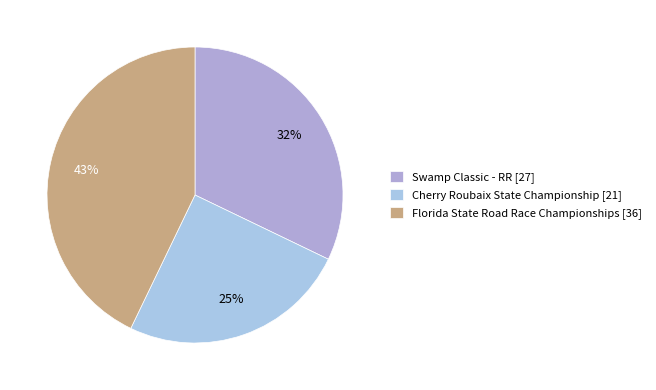

How many segments does this pie chart have?

3